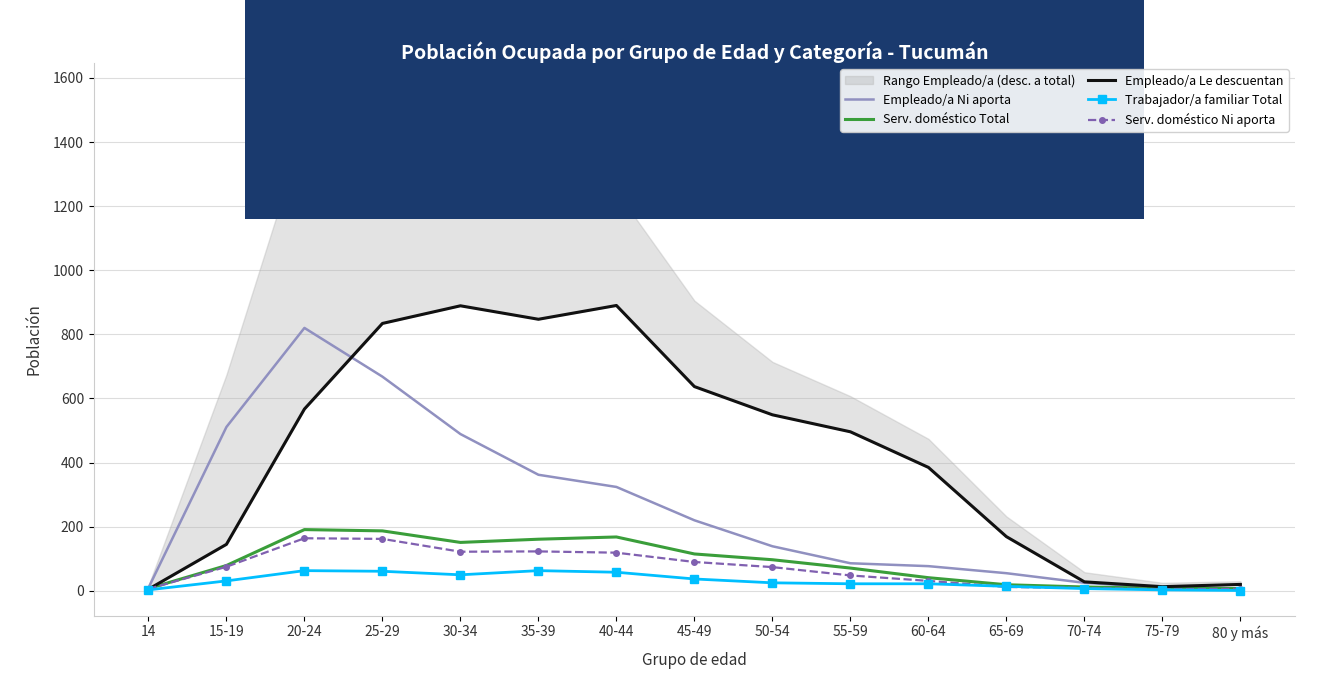

The value of Empleado/a Ni aporta at 25-29 is 668. True or false?

True